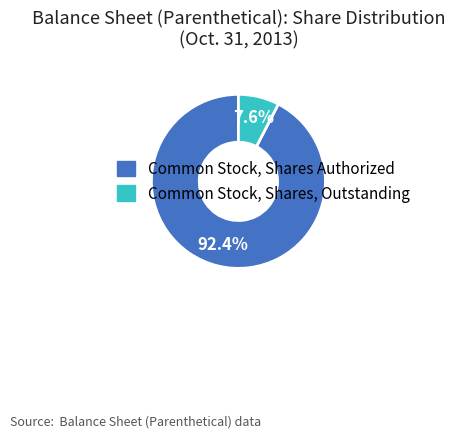

Is there any slice that represents more than half of the pie?

Yes